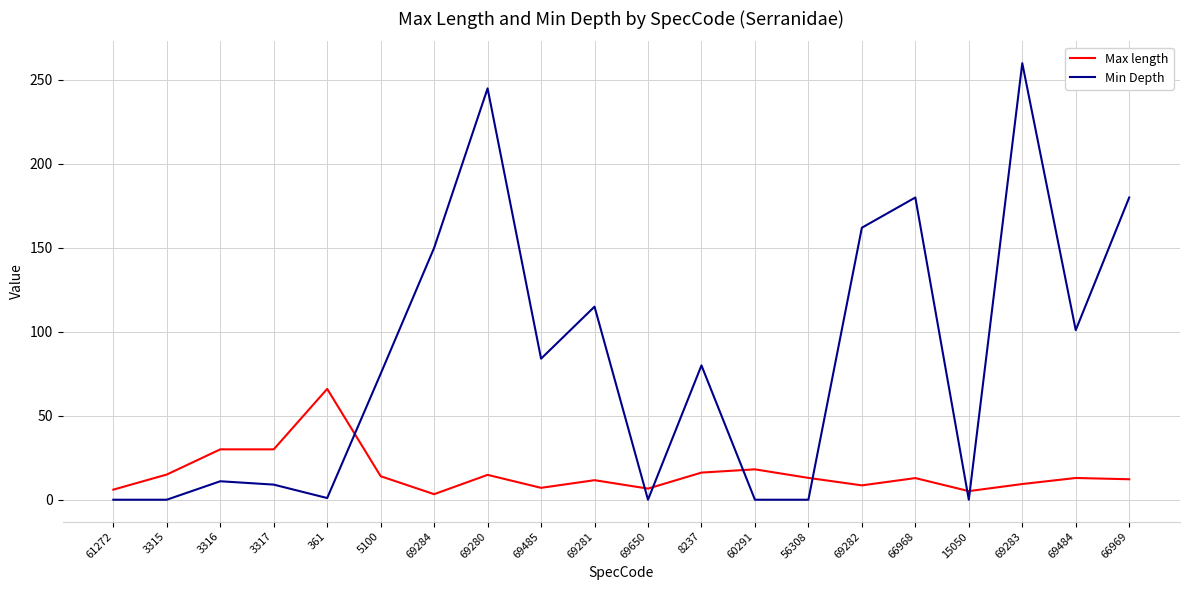

How many series are shown in this chart?

2